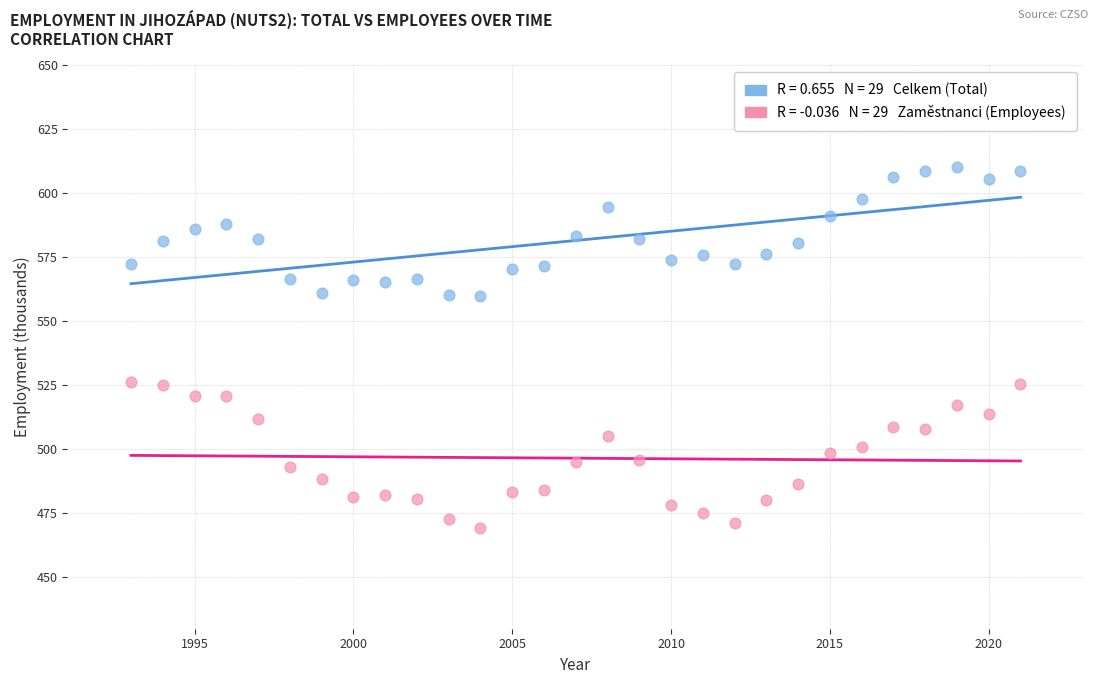

Across all data points, what is the range of X values (max minus min)?

28.0